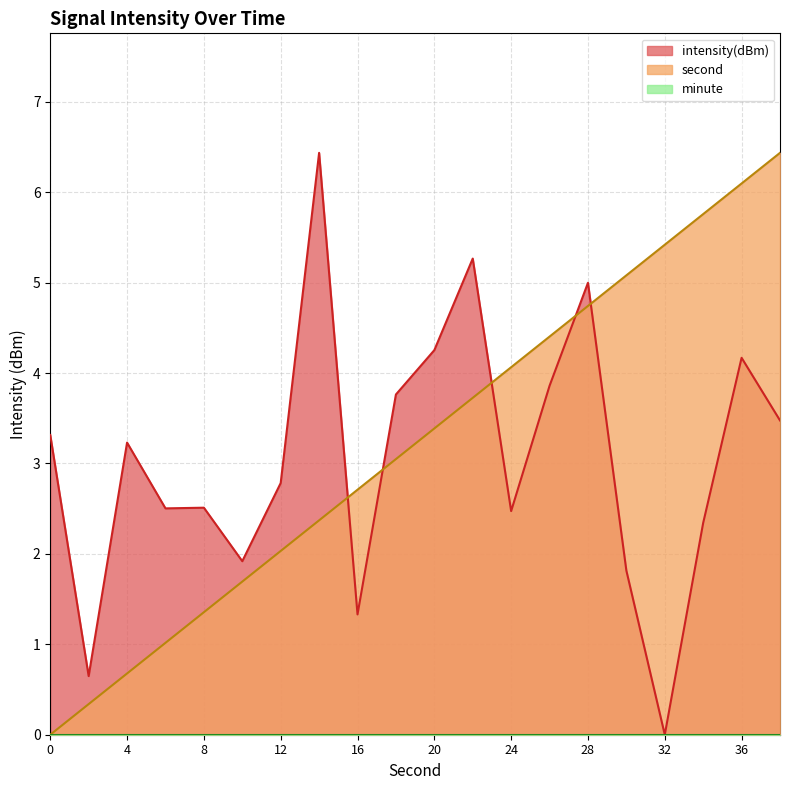

What is the total value across all series at 18?

6.8